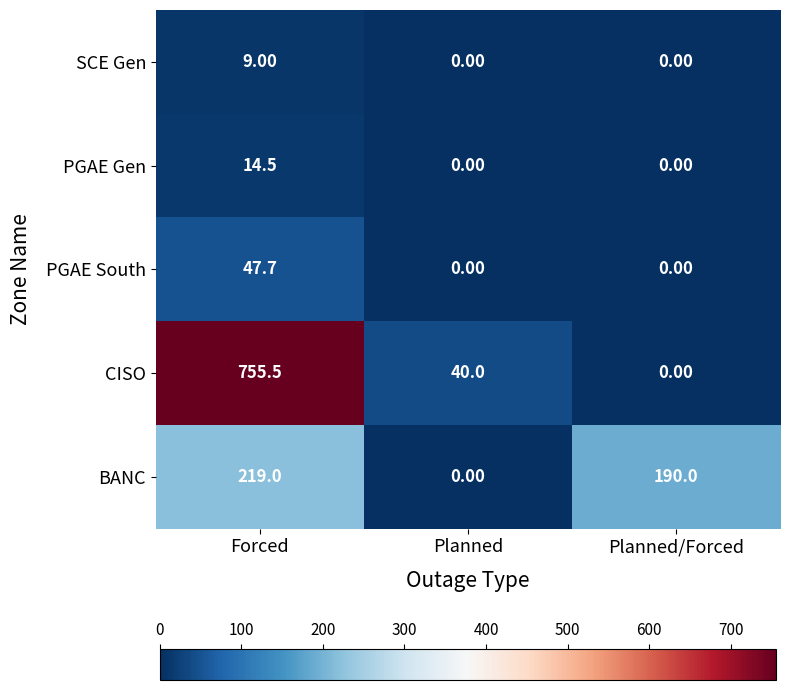

At which category is the sum across all series the highest?

Forced